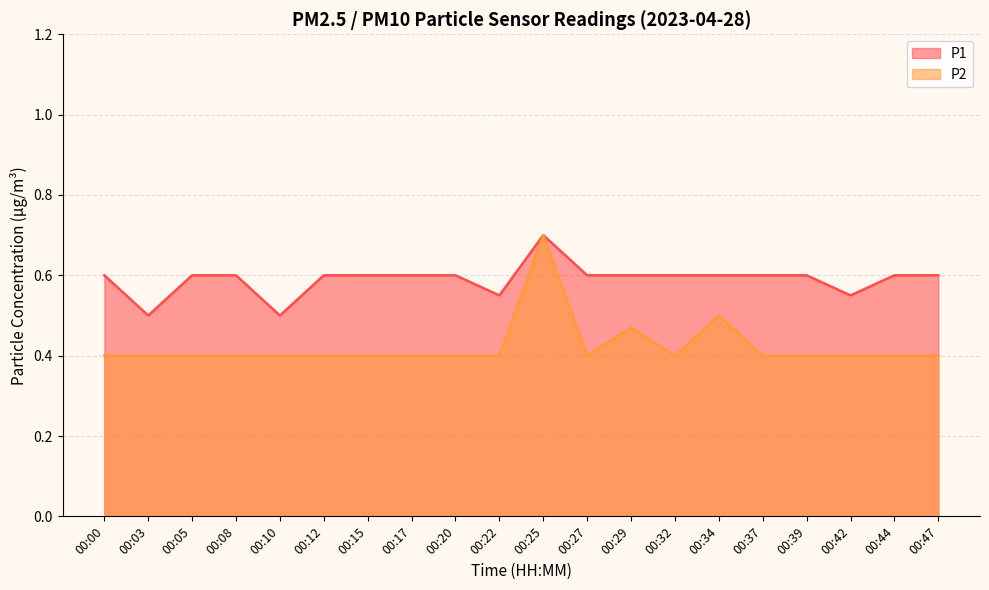

True or false: P2 has a value of 0.4 at 00:17.

True